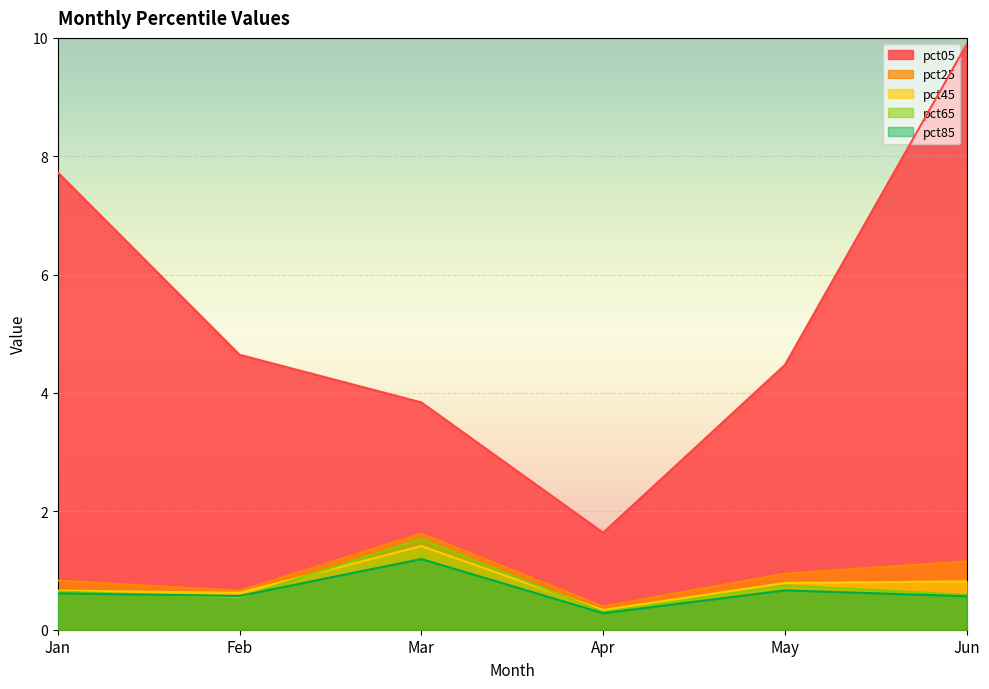

Between Jan and Jun, which series saw the biggest shift?

pct05